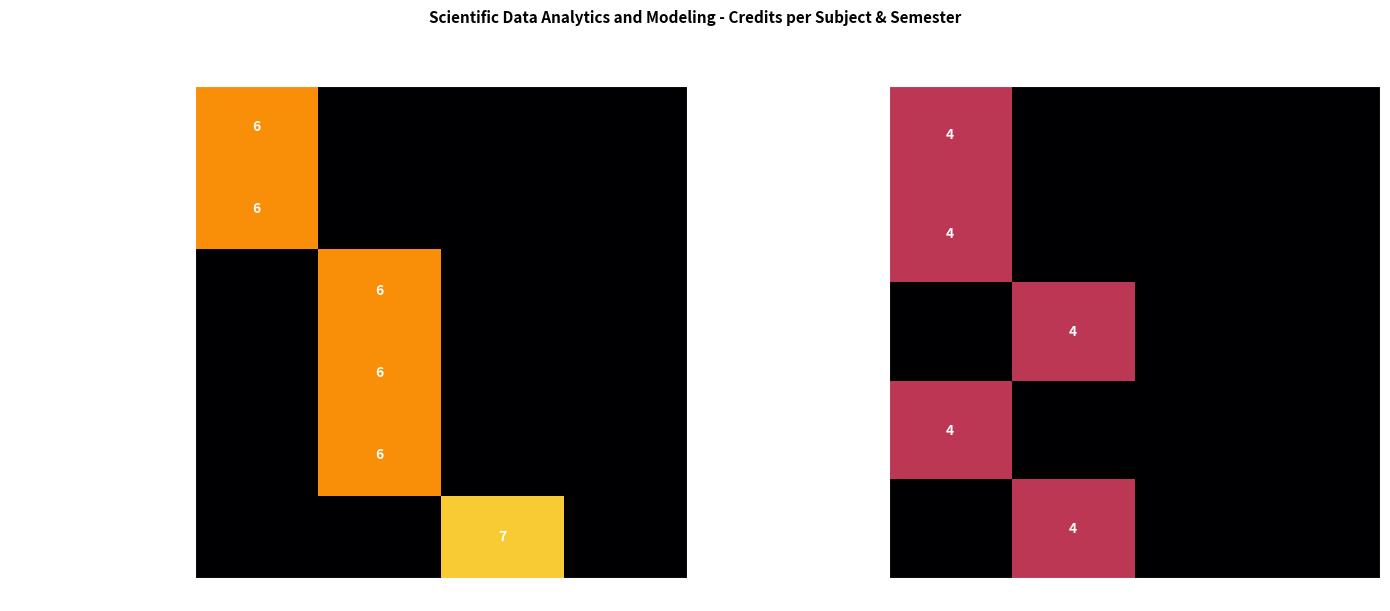

What is the spread (max minus min) of values at Semester 3?

7